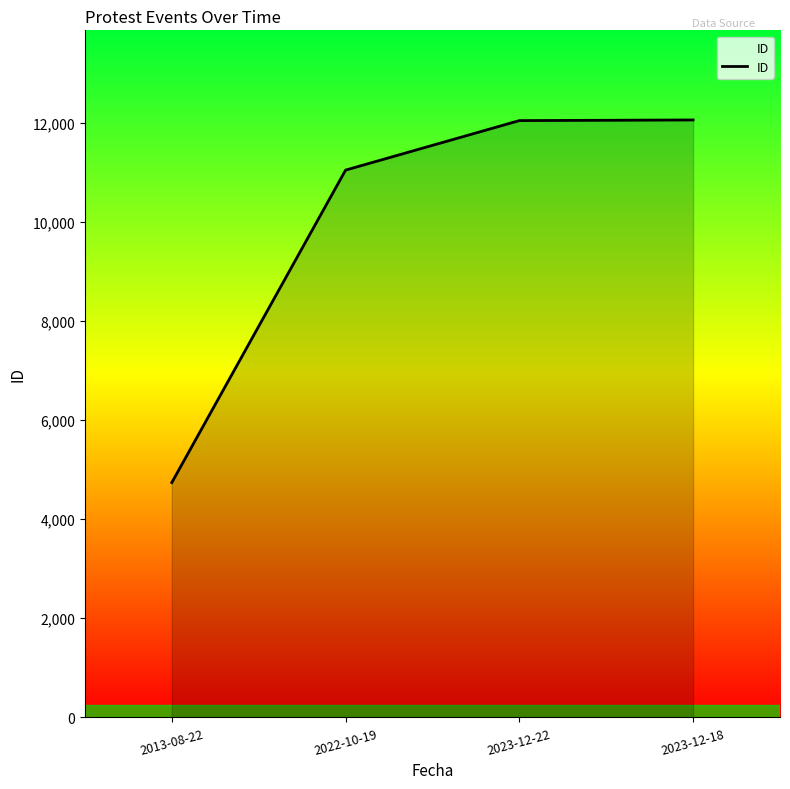

What is the minimum value shown in the chart?

4738